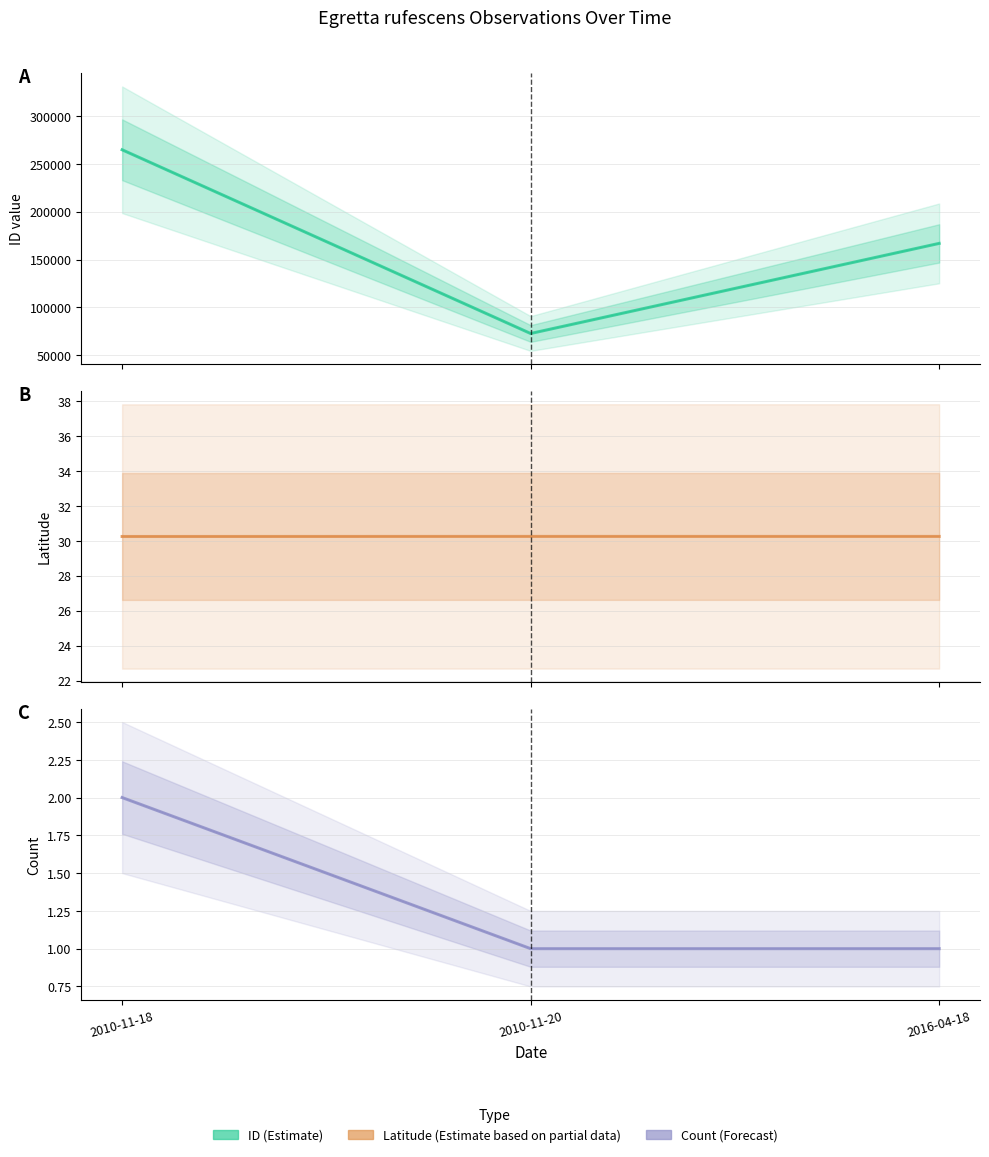

What is the total value across all series at 2010-11-20?

72741.3